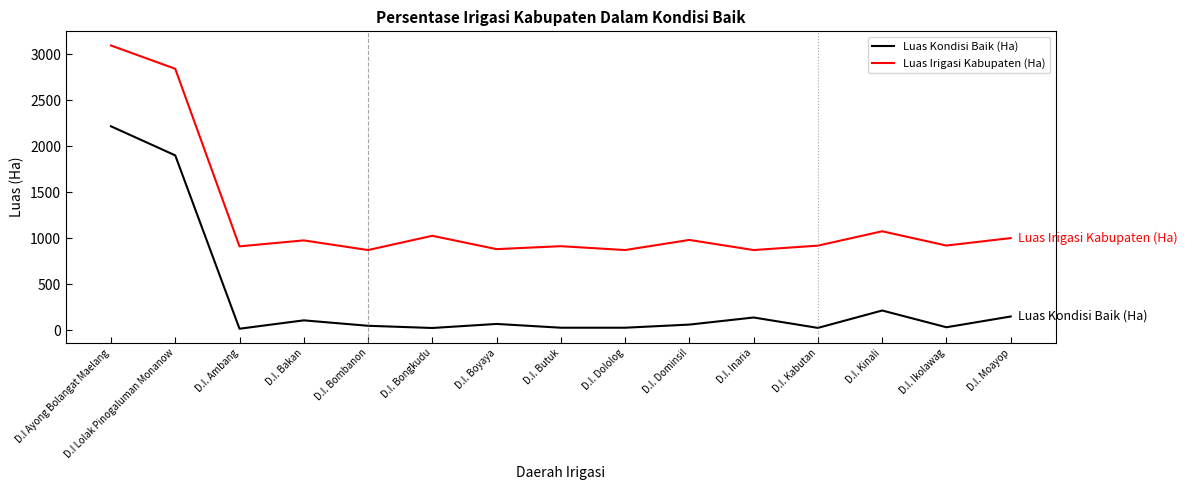

True or false: Luas Kondisi Baik (Ha) and Luas Irigasi Kabupaten (Ha) cross at least once.

False